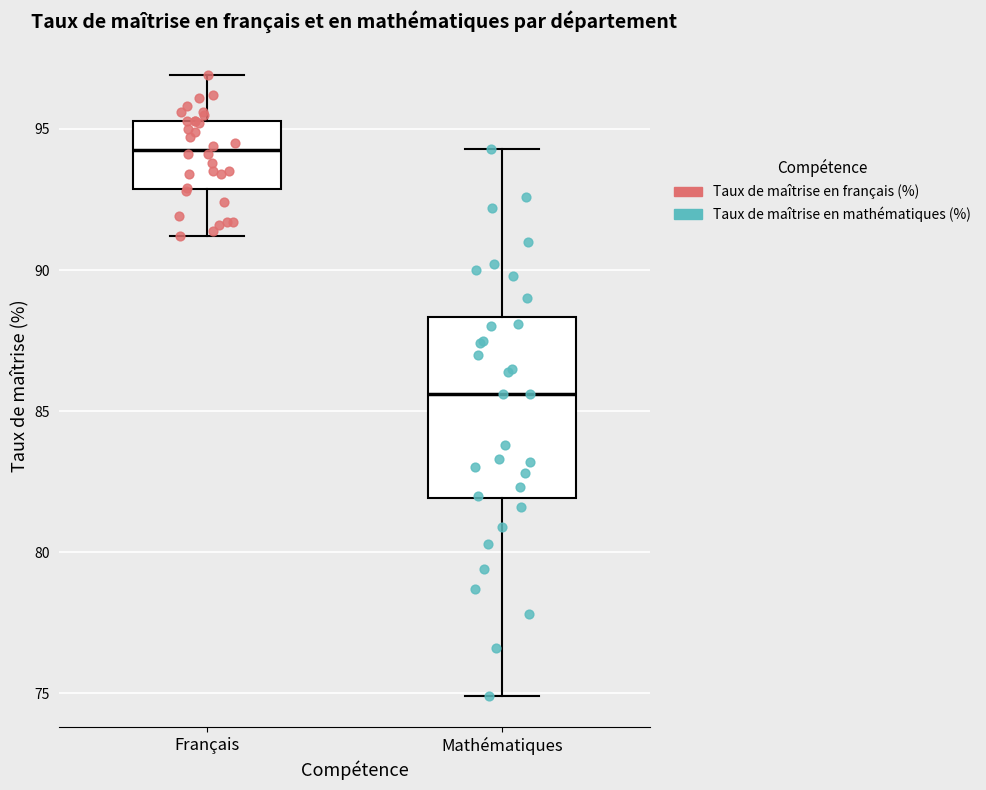

Reading left to right, transcribe this box plot: for each box, give where its median line is, the range the box spans, and where its two whiskers end, as read against the y-axis. The values are not printed on the chart, so give them approximately, as read against the axis.

Français: median 94.5, box 93.0 to 95.5, whiskers 91.0 to 97.0
Mathématiques: median 85.5, box 82.0 to 88.5, whiskers 75.0 to 94.5